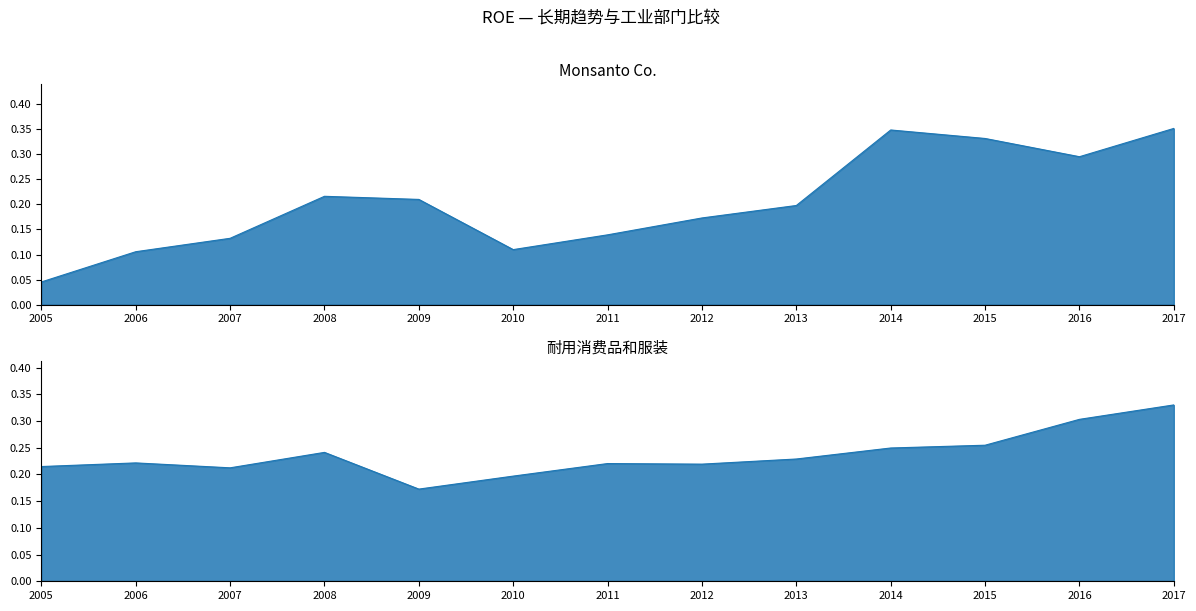

What is the total value across all series at 2010?

0.3